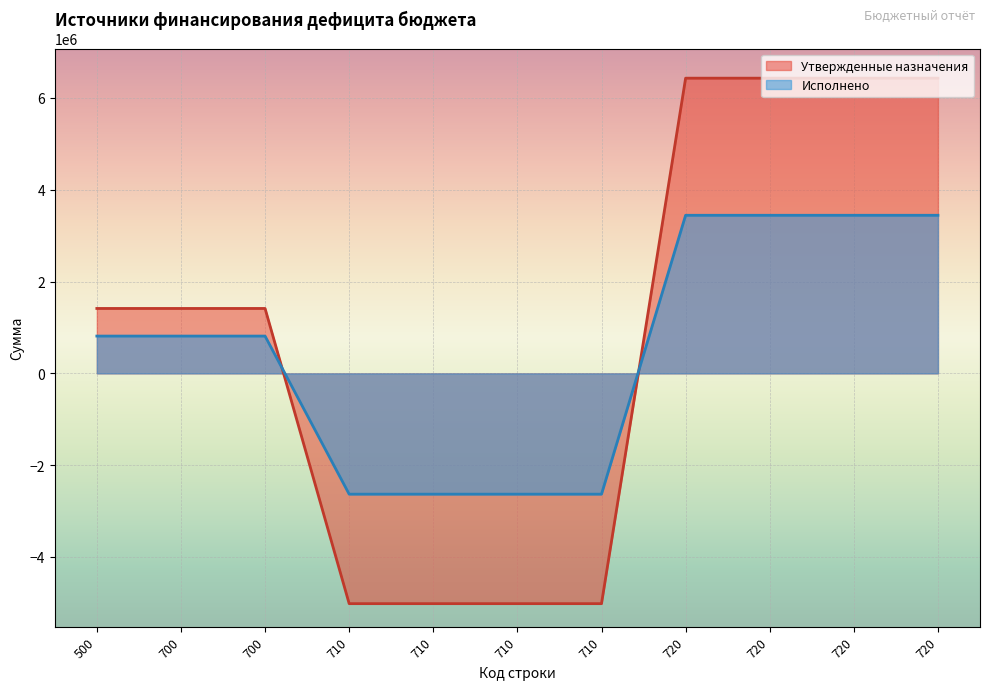

Where do Исполнено and Утвержденные назначения first cross each other?

700 and 710